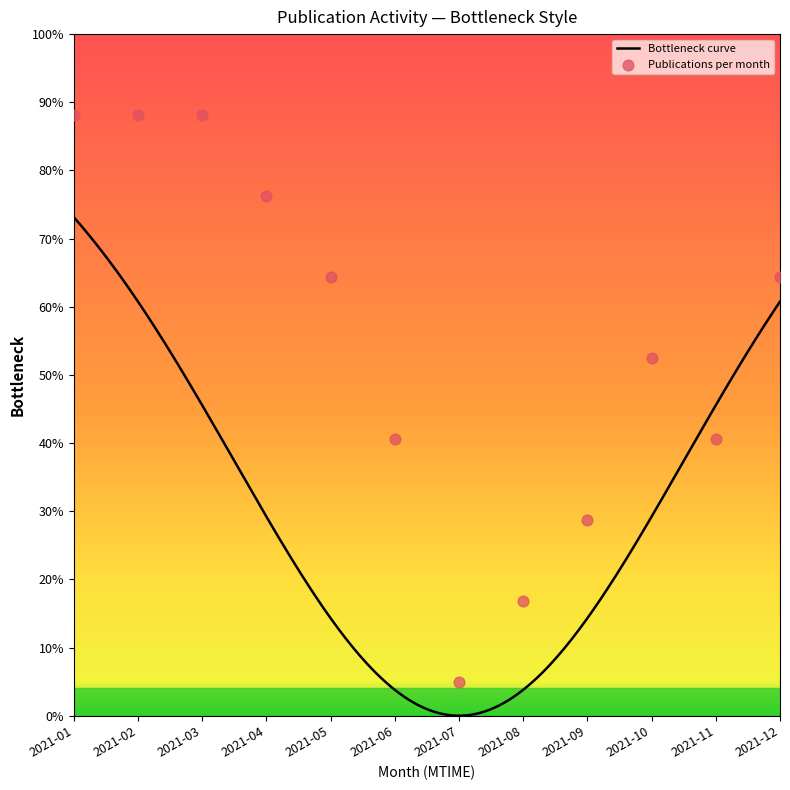

Approximately how many times larger is the value at 2021-11 compared to 2021-07?

8.1